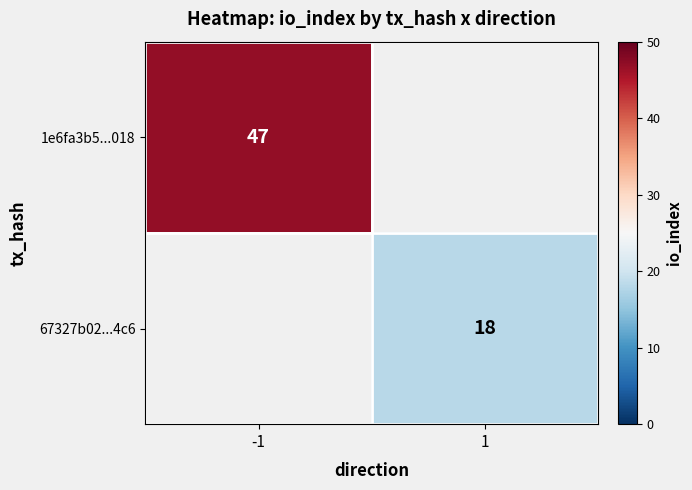

True or false: 1e6fa3b5...018 has a value of 13 at -1.

False